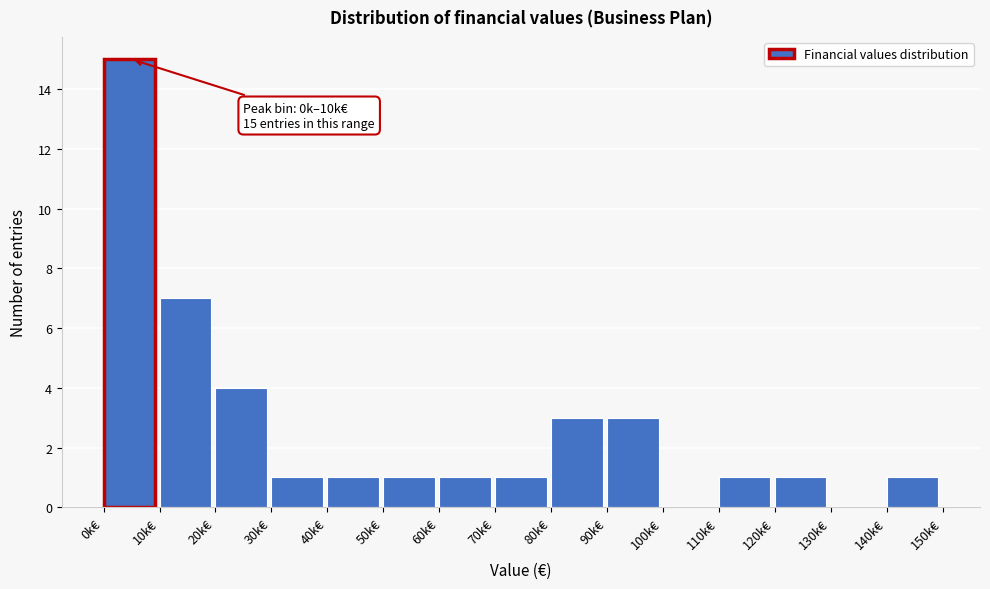

Reading left to right, what are all the values shown in this chart?

0k€=15	10k€=7	20k€=4	30k€=1	40k€=1	50k€=1	60k€=1	70k€=1	80k€=3	90k€=3	100k€=0	110k€=1	120k€=1	130k€=0	140k€=1